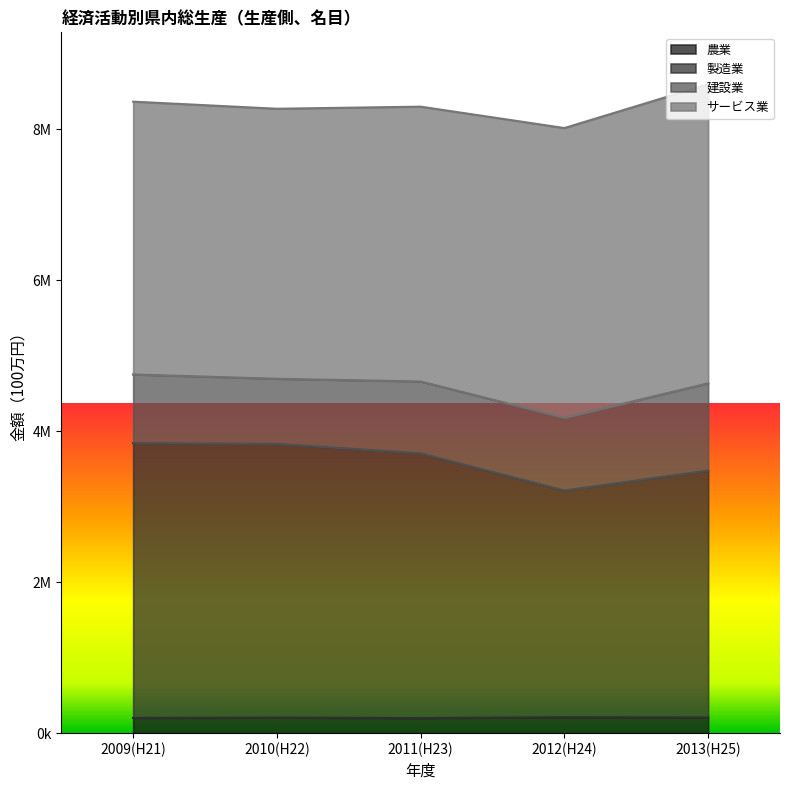

Is it true that 製造業 equals 1176217 at 2012(H24)?

False